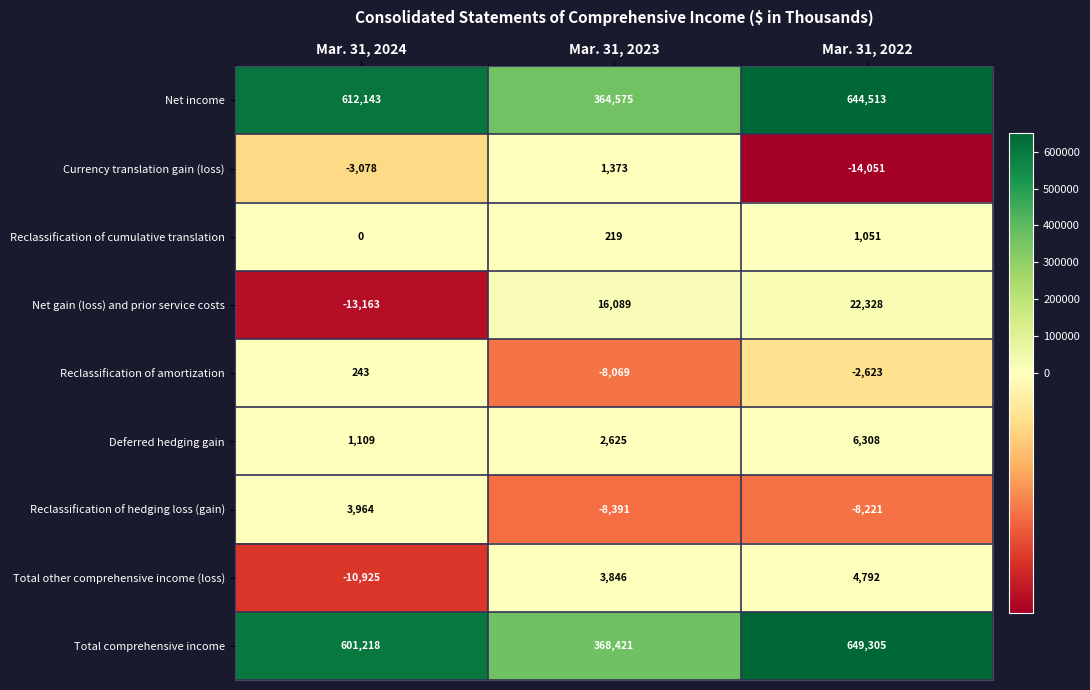

How many positive values does the Reclassification of hedging loss (gain) series have?

1